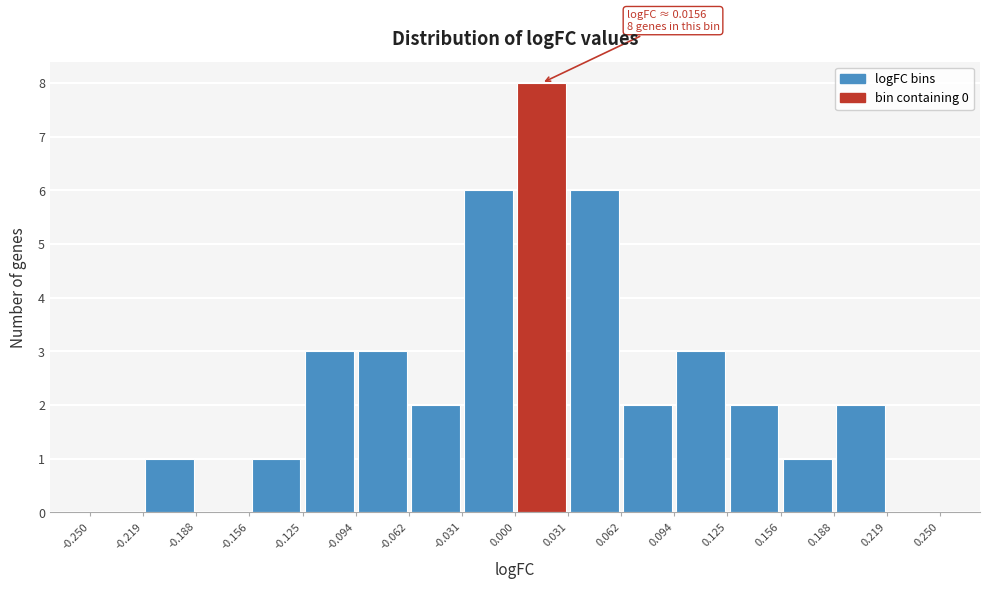

Which range on the x-axis has the tallest bar?

0.000 to 0.031